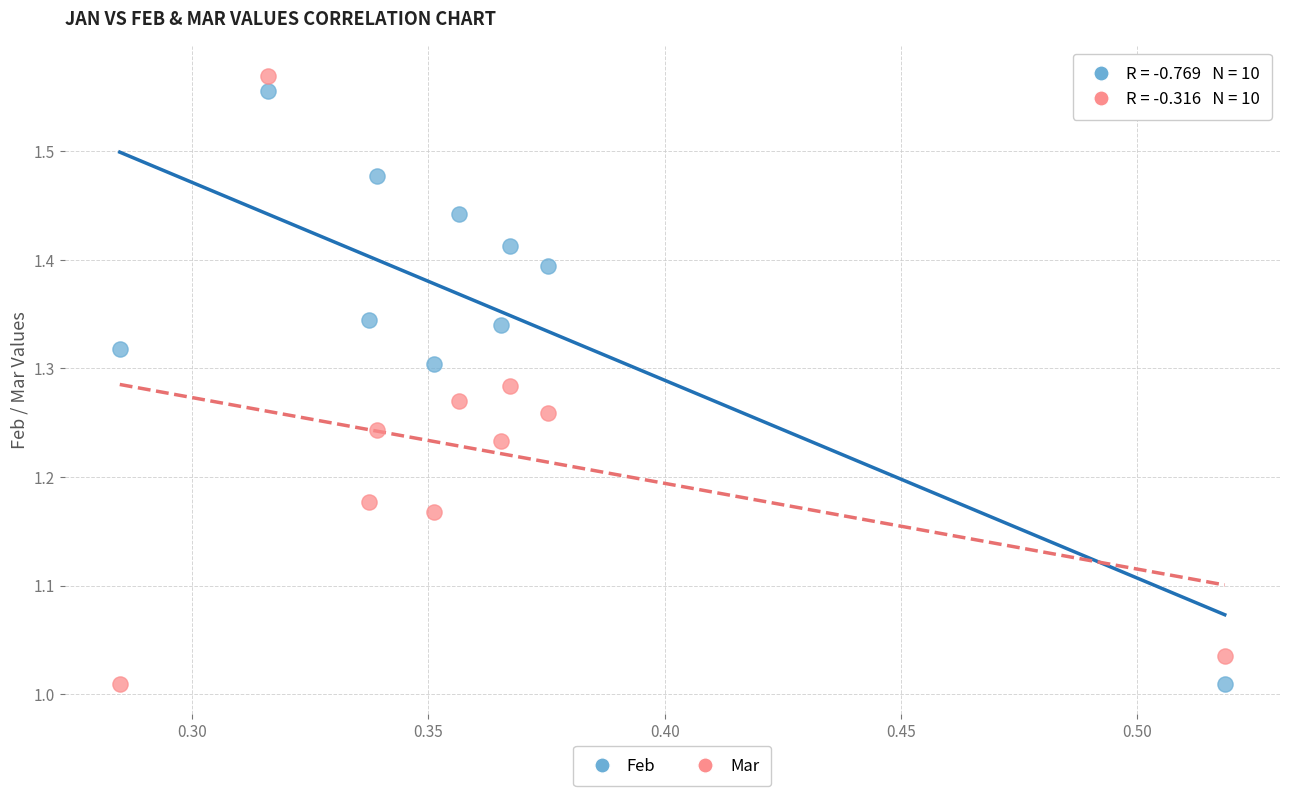

What are all the series names shown in the legend?

Feb, Mar